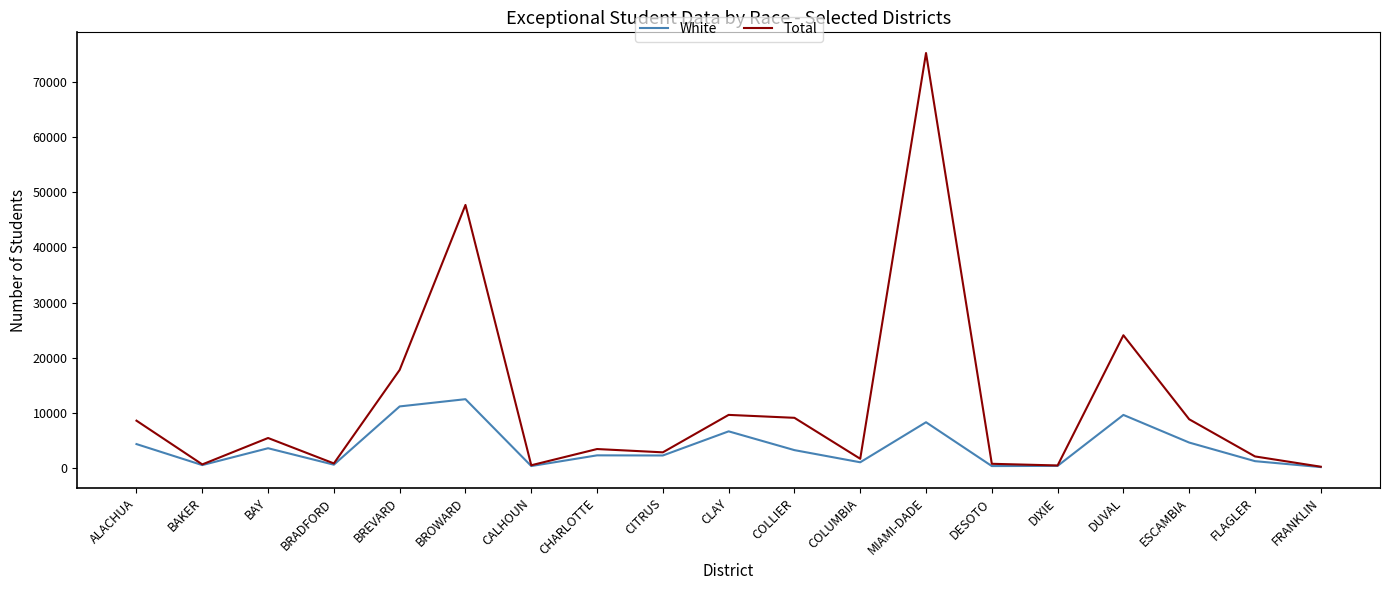

What is the spread (max minus min) of values at ESCAMBIA?

4221